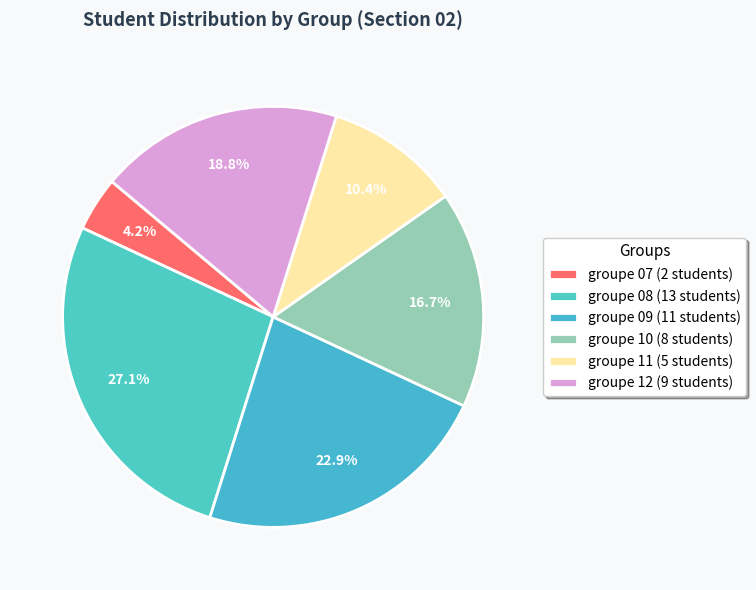

Count the number of slices in the pie.

6